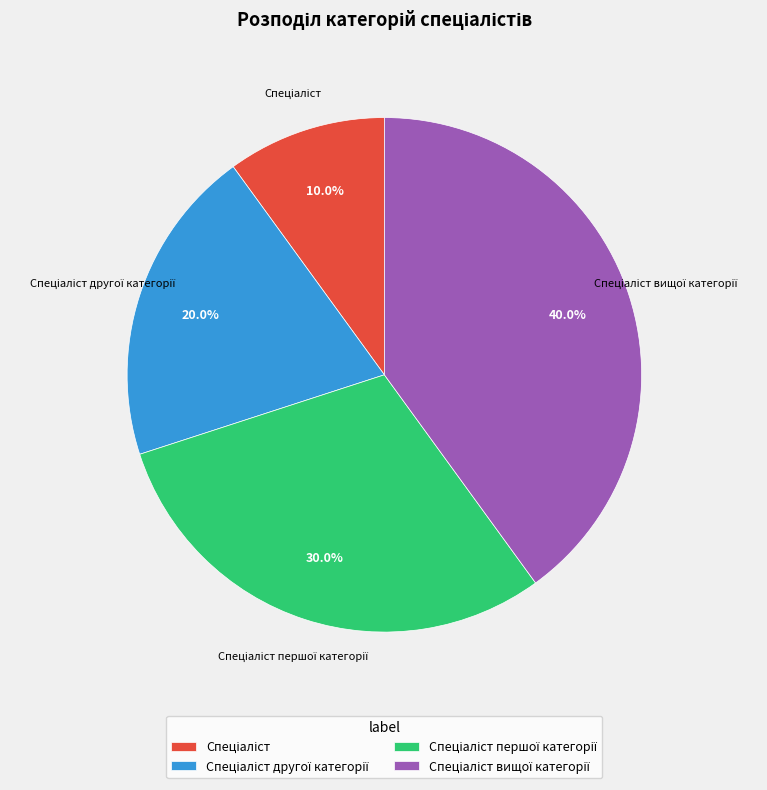

Is there a majority slice in this chart?

No